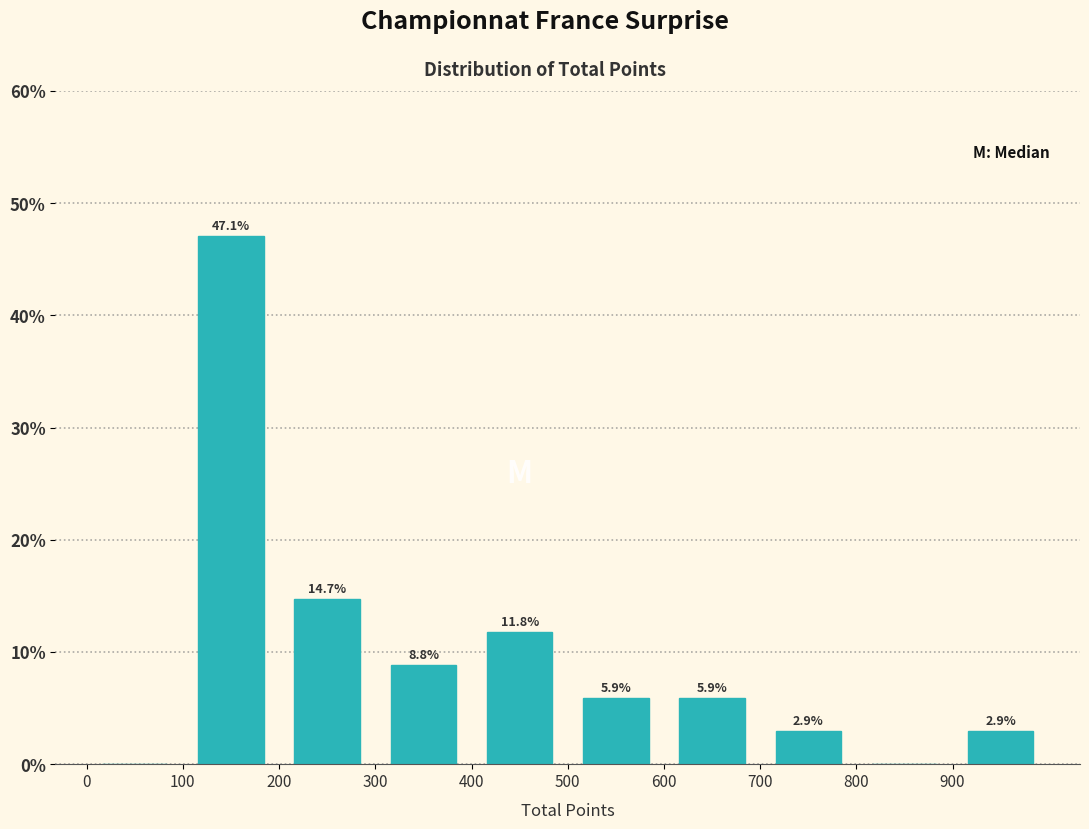

Over which range of the x-axis is the bar tallest?

100 to 200